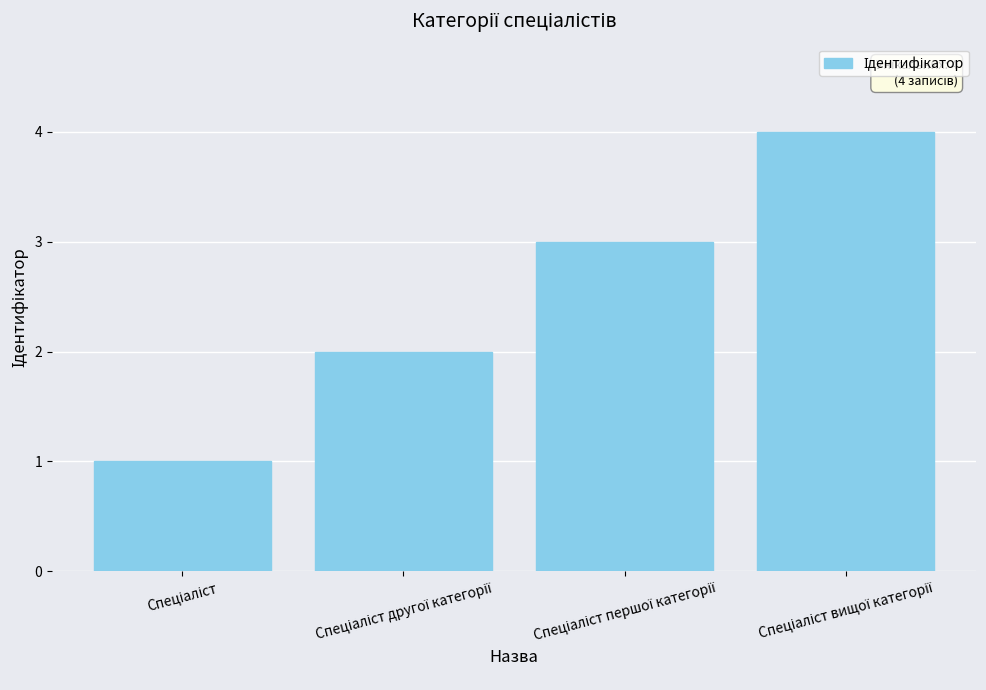

What is the greatest value displayed?

4